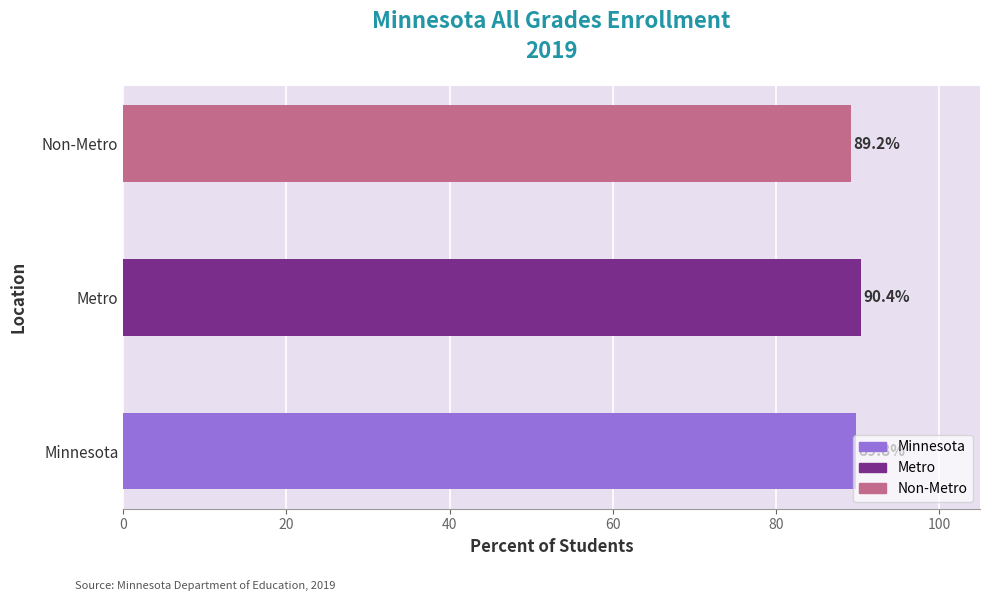

The chart shows a value of 89.8 at Minnesota. True or false?

True